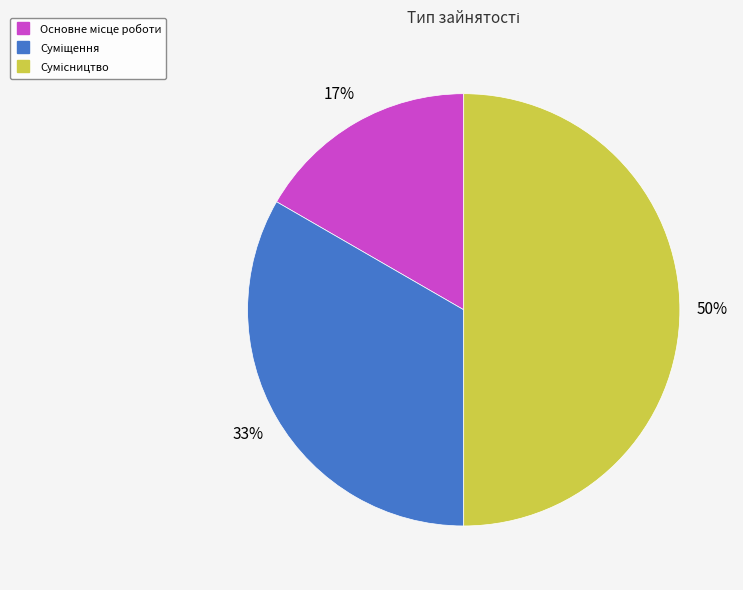

Count the number of slices in the pie.

3